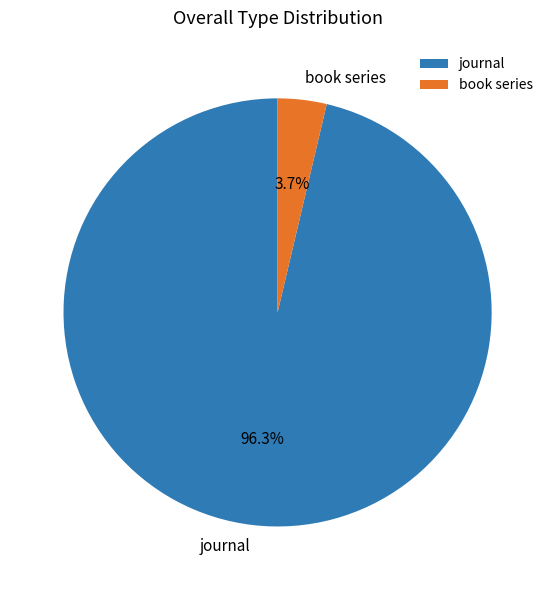

True or false: journal accounts for 96% of the total.

True